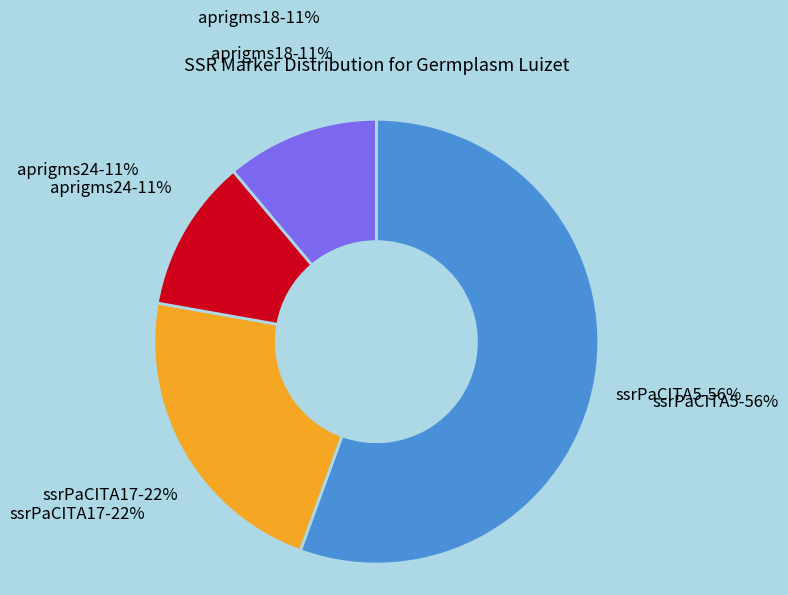

To the nearest percent, what is the average slice percentage?

25%